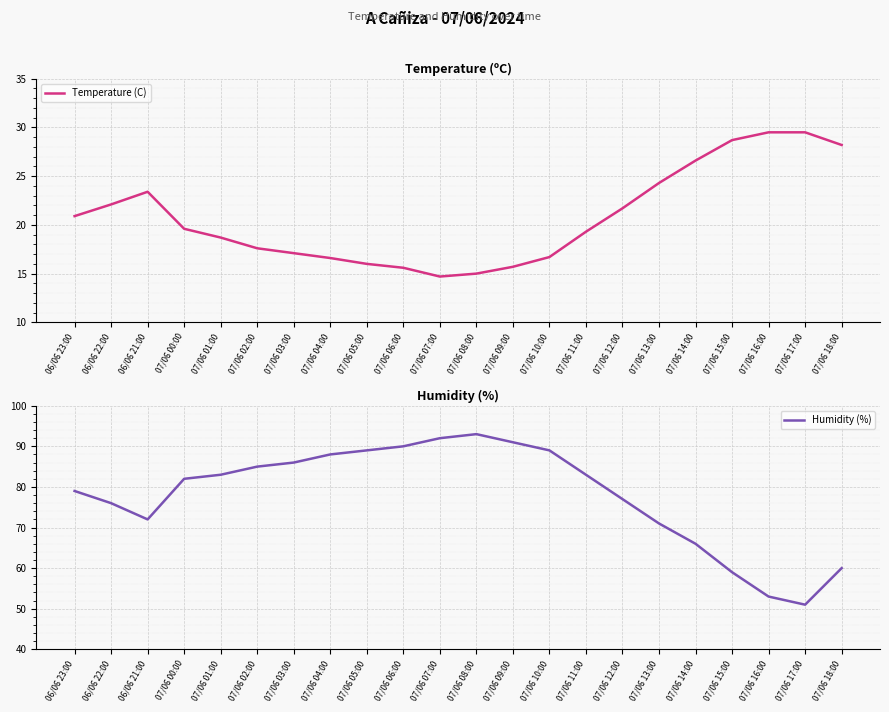

List the series in order of their overall mean, lowest first.

Temperature (C), Humidity (%)